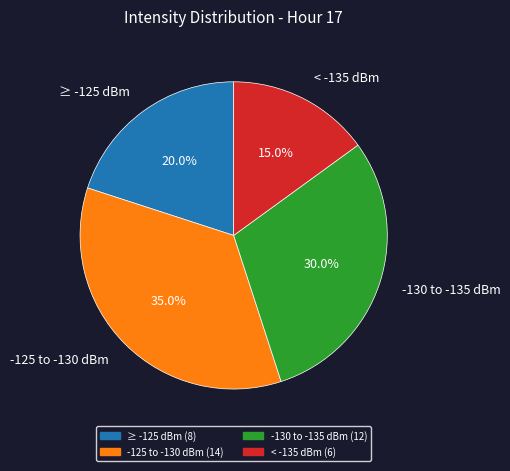

Rank the categories by value from lowest to highest.

< -135 dBm, ≥ -125 dBm, -130 to -135 dBm, -125 to -130 dBm